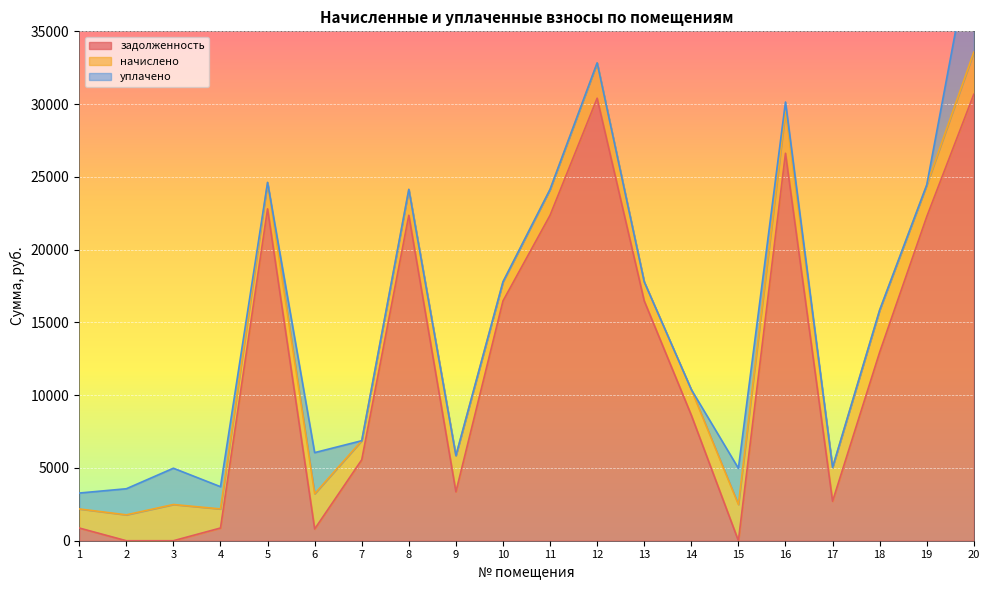

What is the highest value of the задолженность series?

30675.9